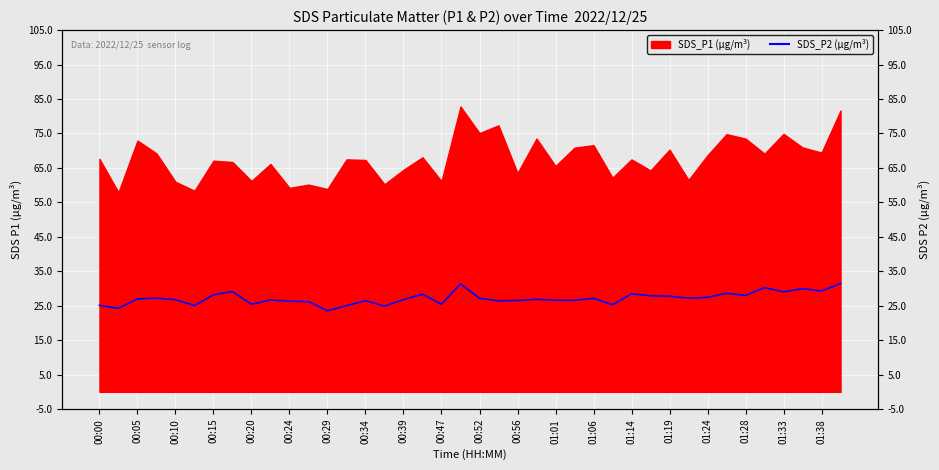

The value at 00:47 is 34.5. True or false?

False